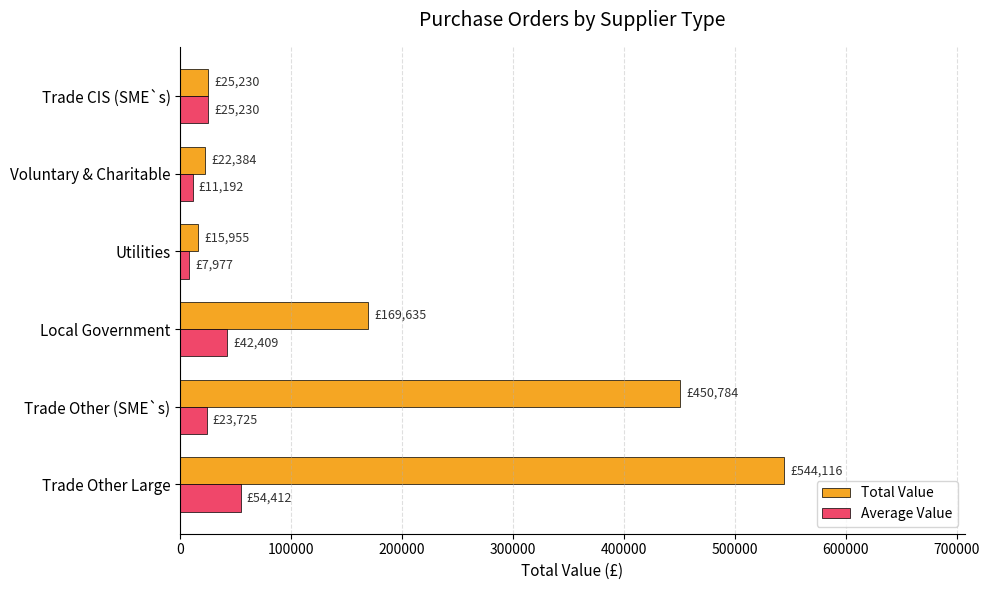

How many distinct data groups are displayed?

2